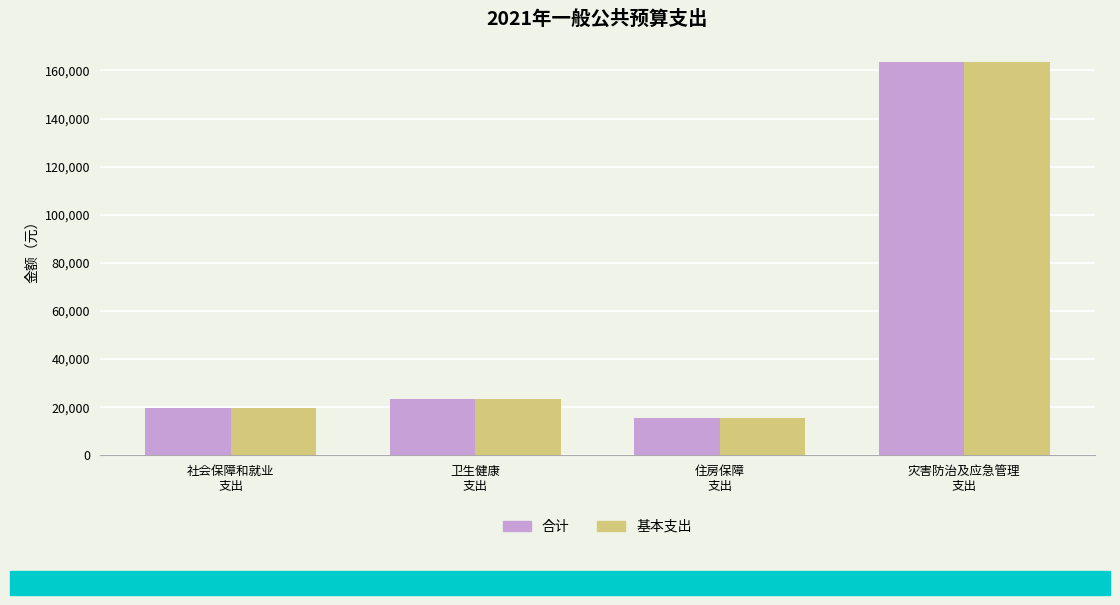

What is the label of the 2nd bar from the right?

住房保障
支出